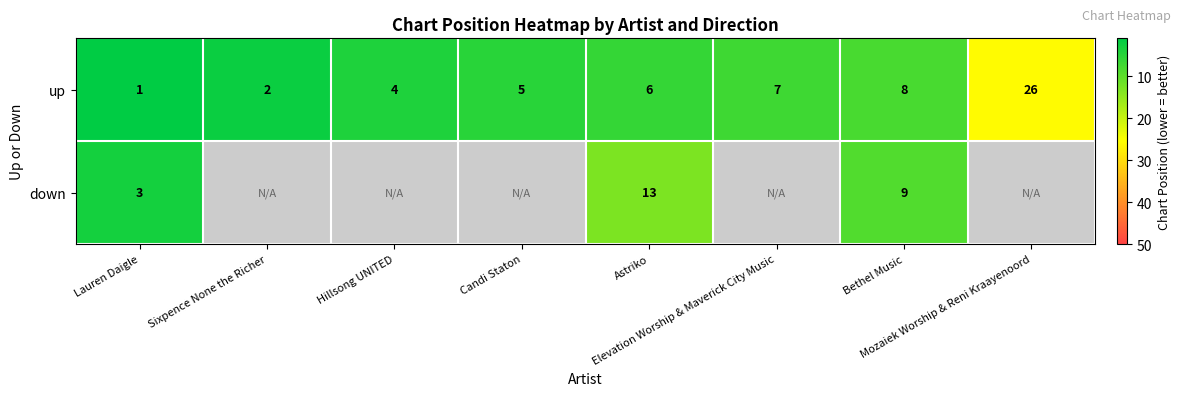

What is the sum of all up values?

59